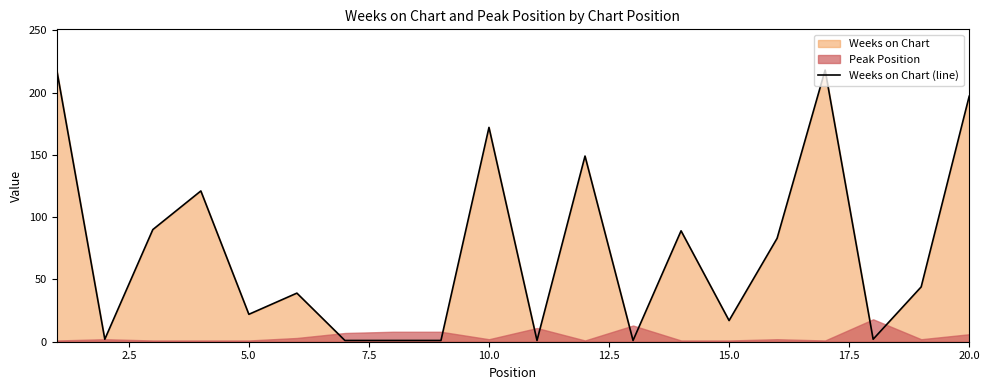

Is it true that Weeks on Chart (line) equals 172 at 10.0?

True